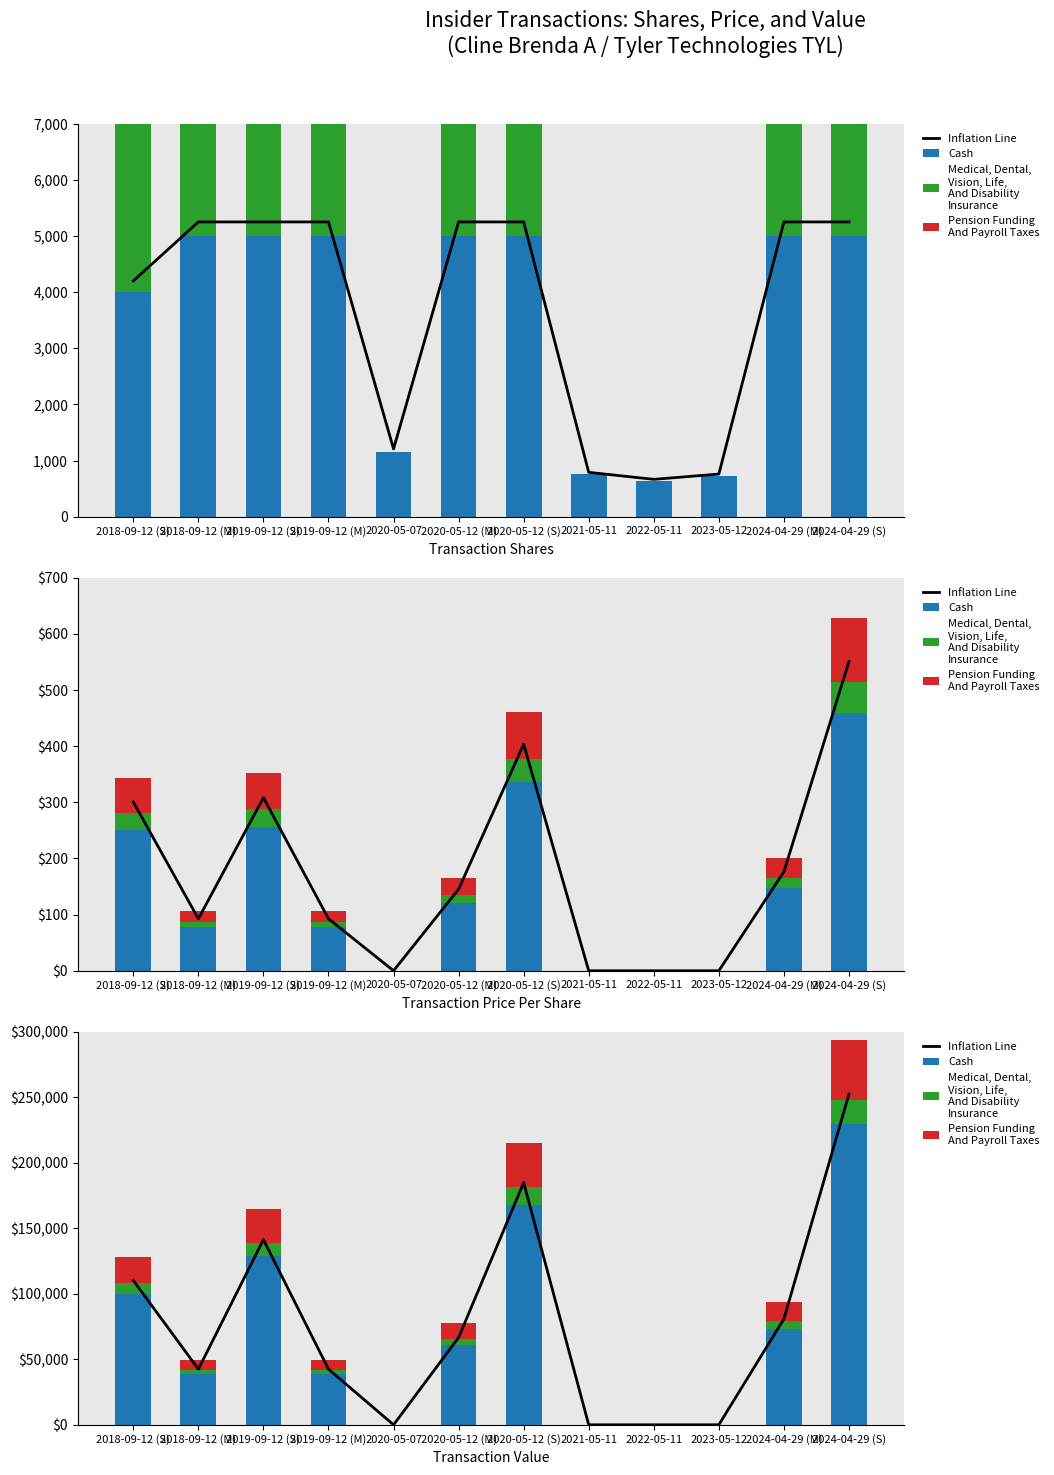

What is the label of the 10th bar from the left?

2023-05-12